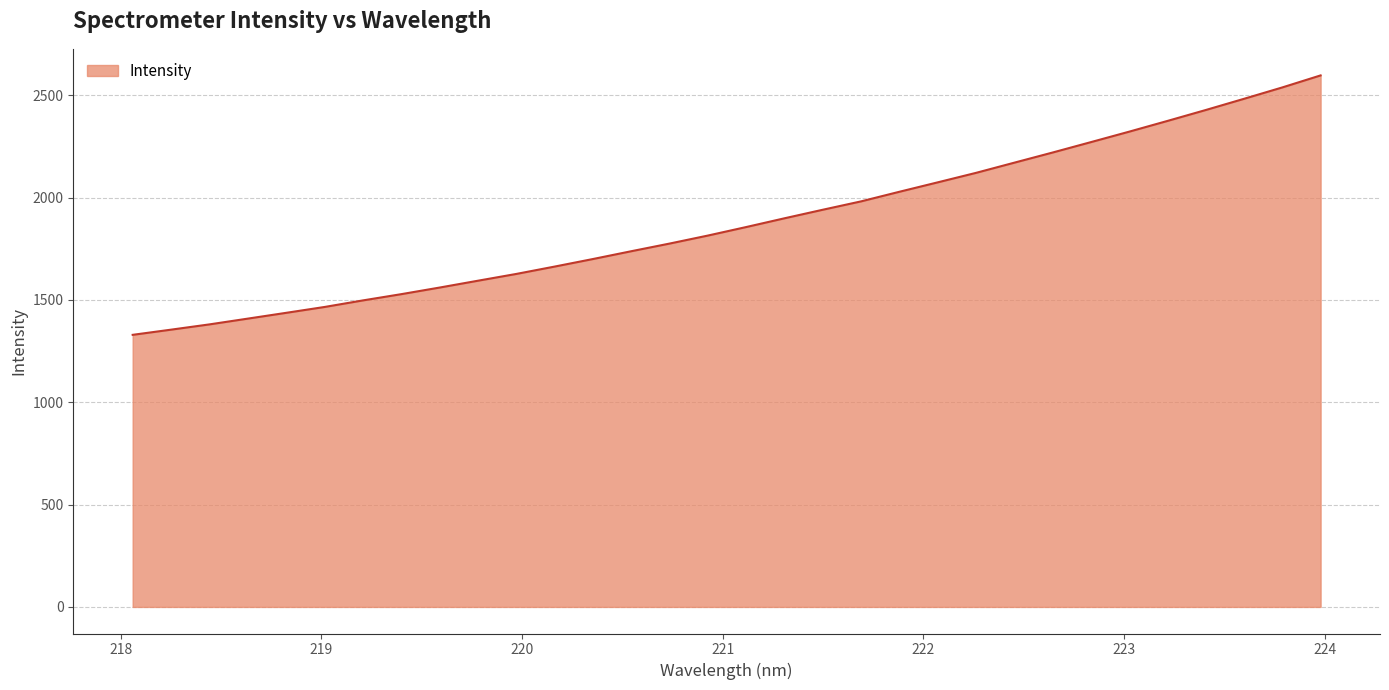

What is the minimum value shown in the chart?

1329.7